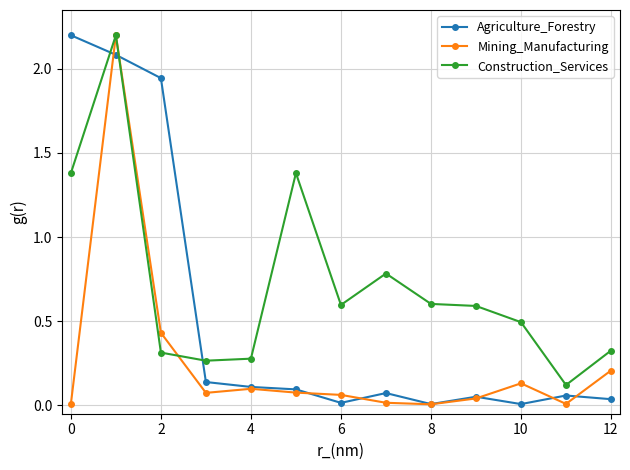

List the series in order of their overall mean, highest first.

Construction_Services, Agriculture_Forestry, Mining_Manufacturing